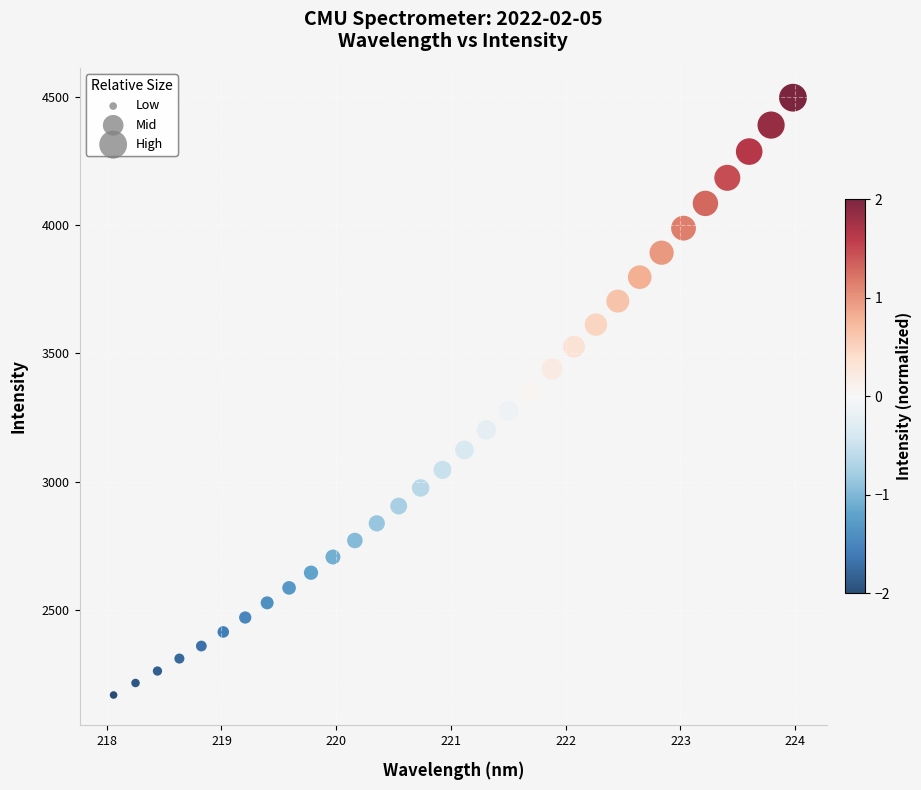

What is the range of Y values (max minus min)?

2329.1